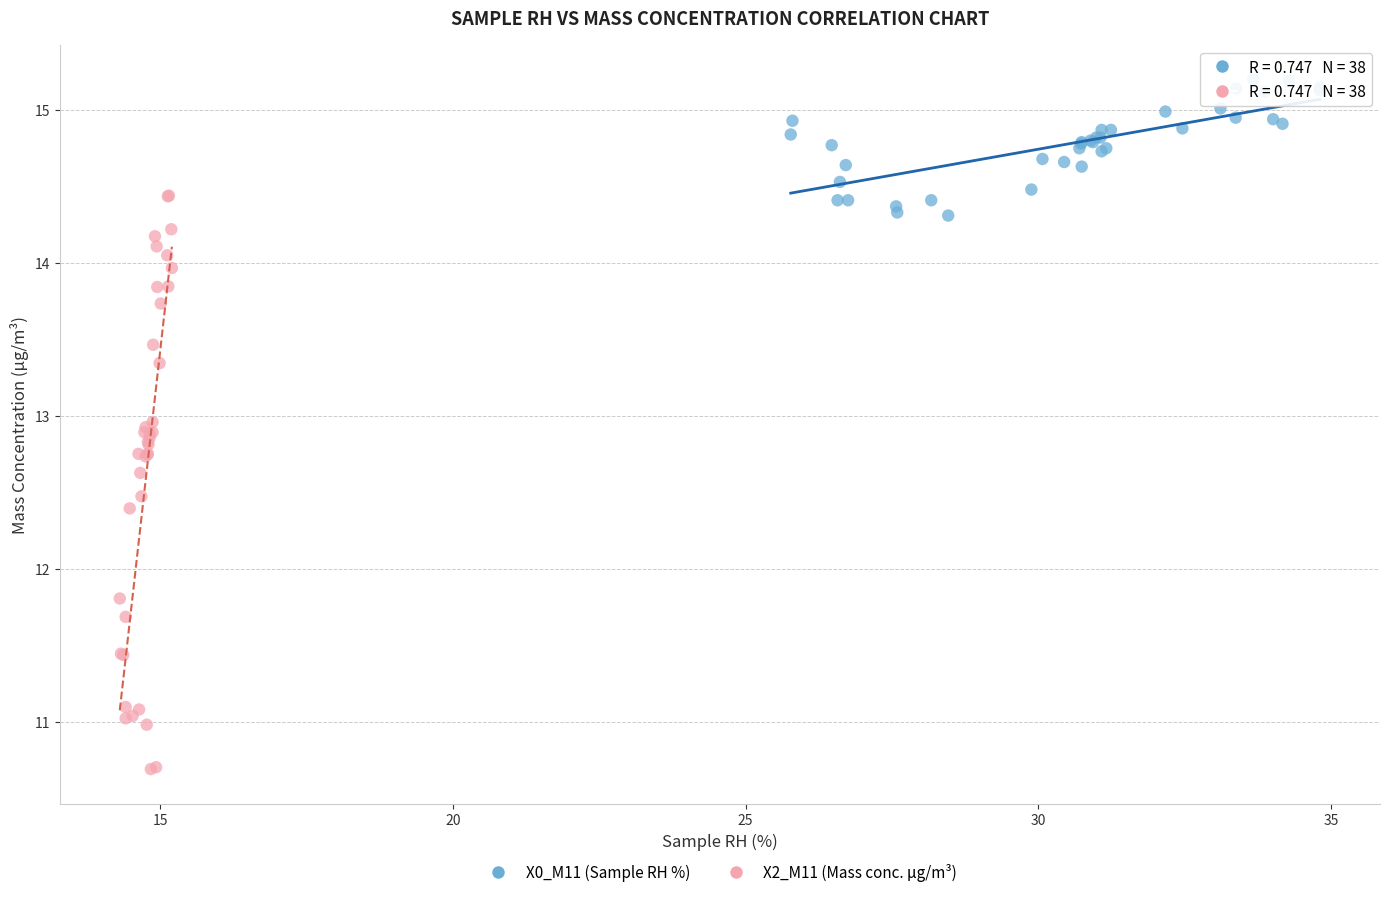

What are all the series names shown in the legend?

X0_M11 (Sample RH %), X2_M11 (Mass conc. μg/m³)